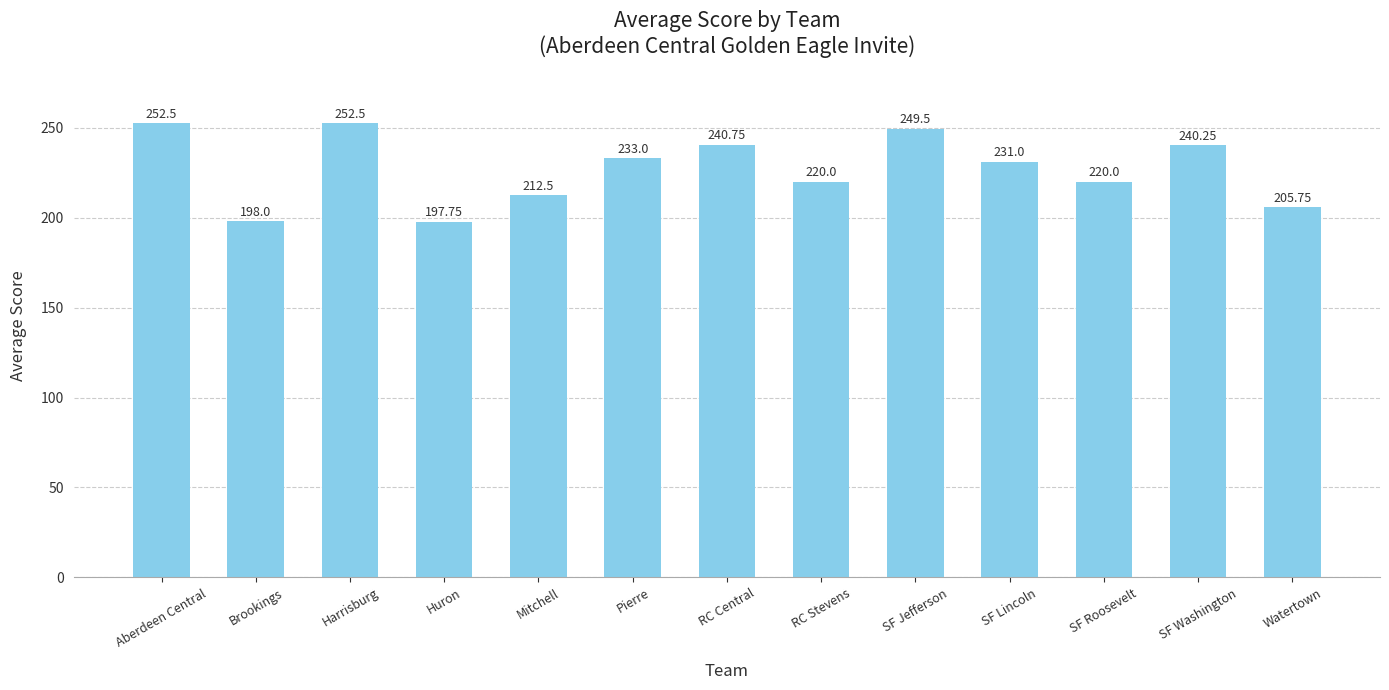

What is the maximum value shown in the chart?

252.5